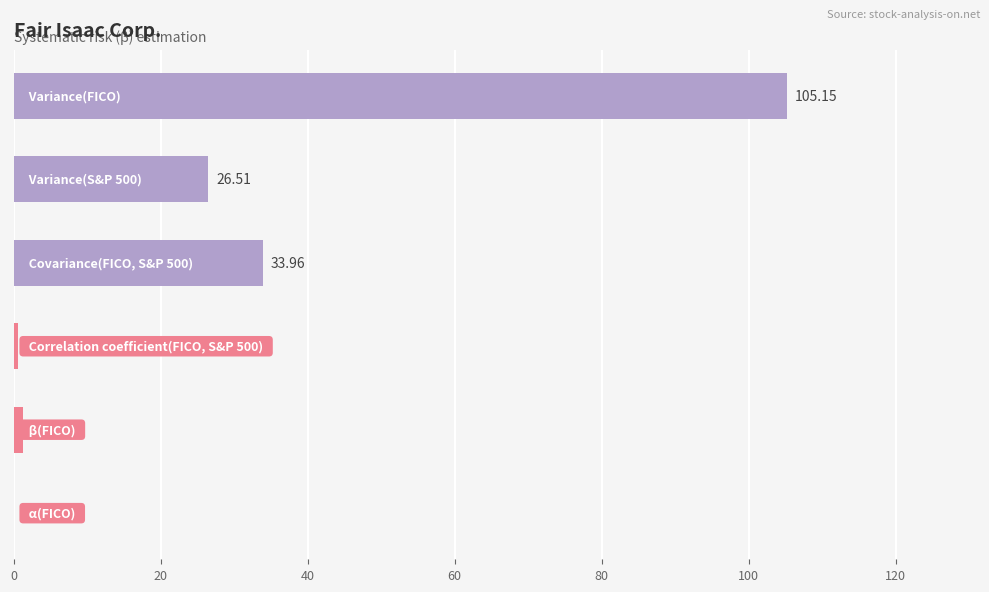

What is the sum of all values?

167.6